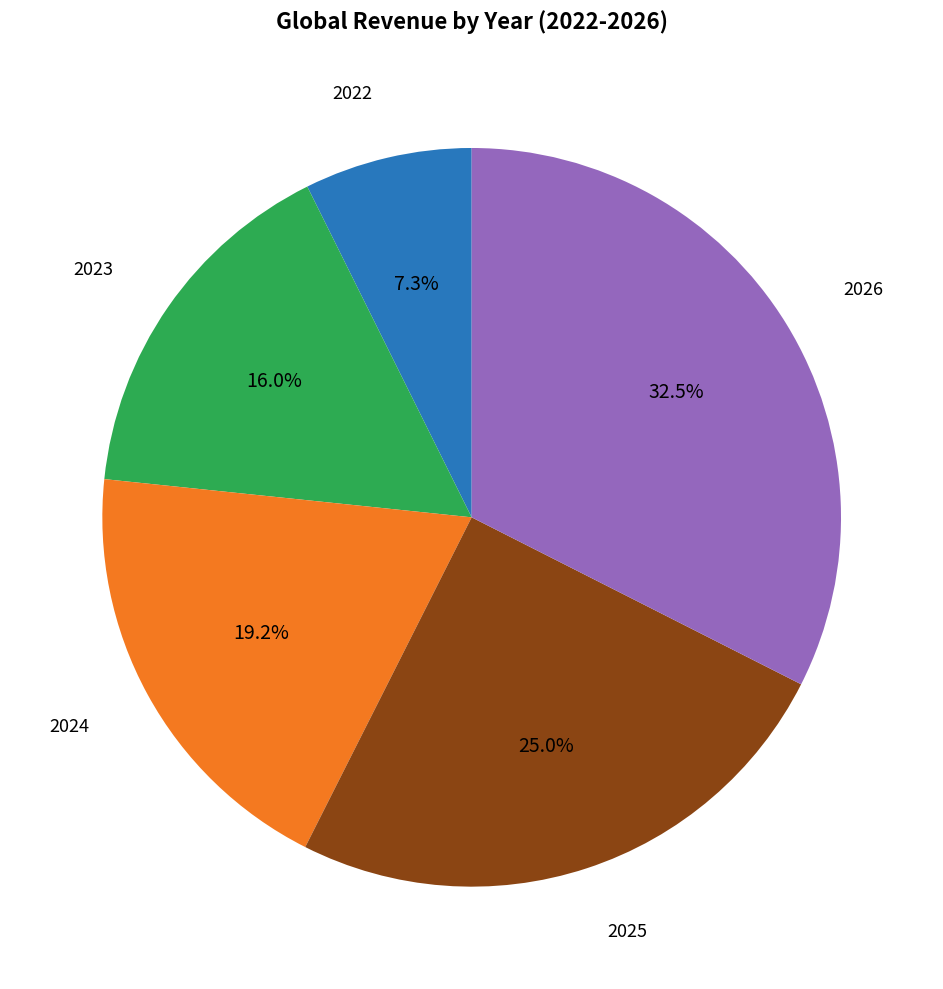

Is there any slice that represents more than half of the pie?

No